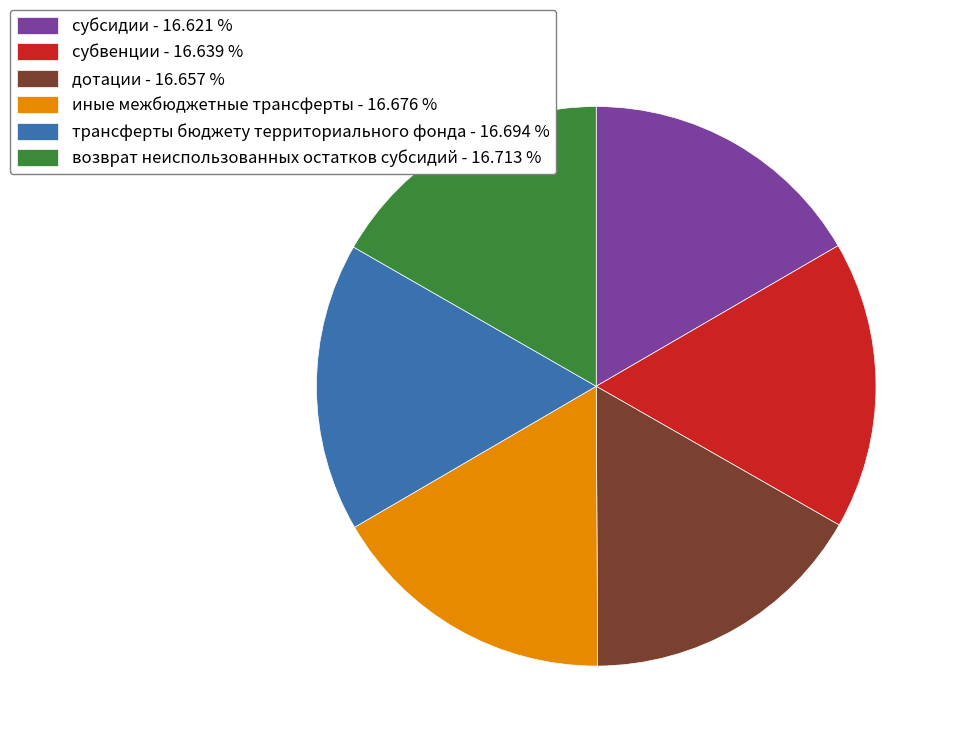

The дотации slice represents 17% of the pie. True or false?

True